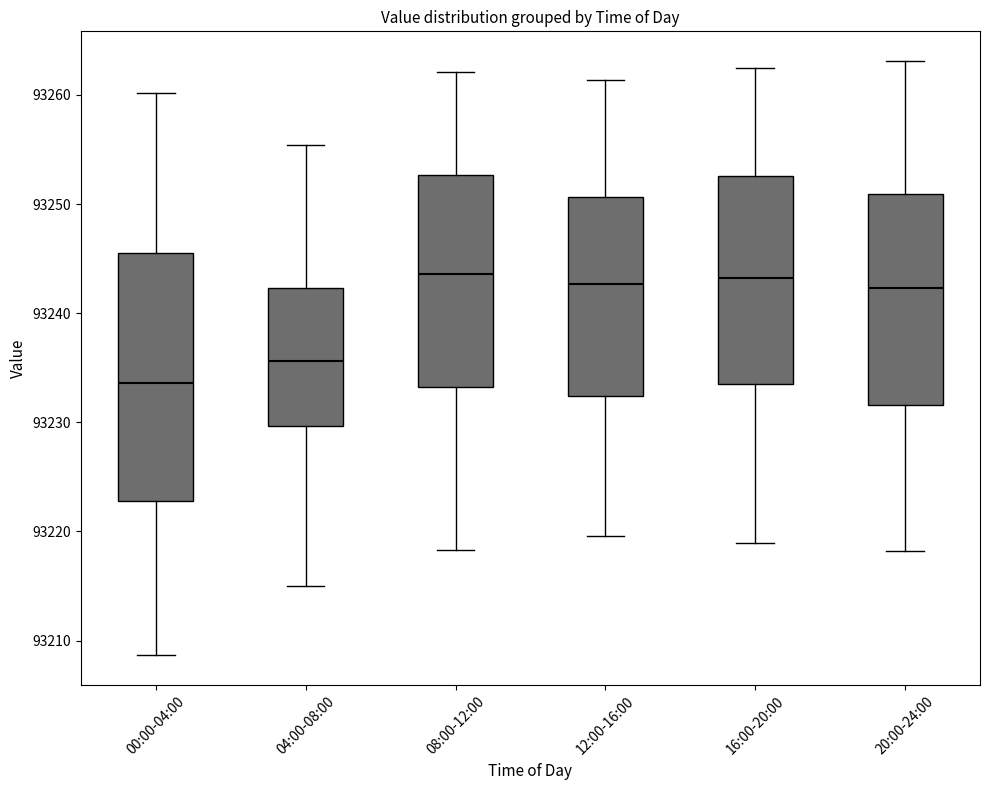

Reading left to right, transcribe this box plot: for each box, give where its median line is, the range the box spans, and where its two whiskers end, as read against the y-axis. The values are not printed on the chart, so give them approximately, as read against the axis.

00:00-04:00: median 93234, box 93223 to 93246, whiskers 93209 to 93260
04:00-08:00: median 93236, box 93230 to 93242, whiskers 93215 to 93255
08:00-12:00: median 93244, box 93233 to 93253, whiskers 93218 to 93262
12:00-16:00: median 93243, box 93232 to 93251, whiskers 93220 to 93261
16:00-20:00: median 93243, box 93234 to 93253, whiskers 93219 to 93263
20:00-24:00: median 93242, box 93232 to 93251, whiskers 93218 to 93263